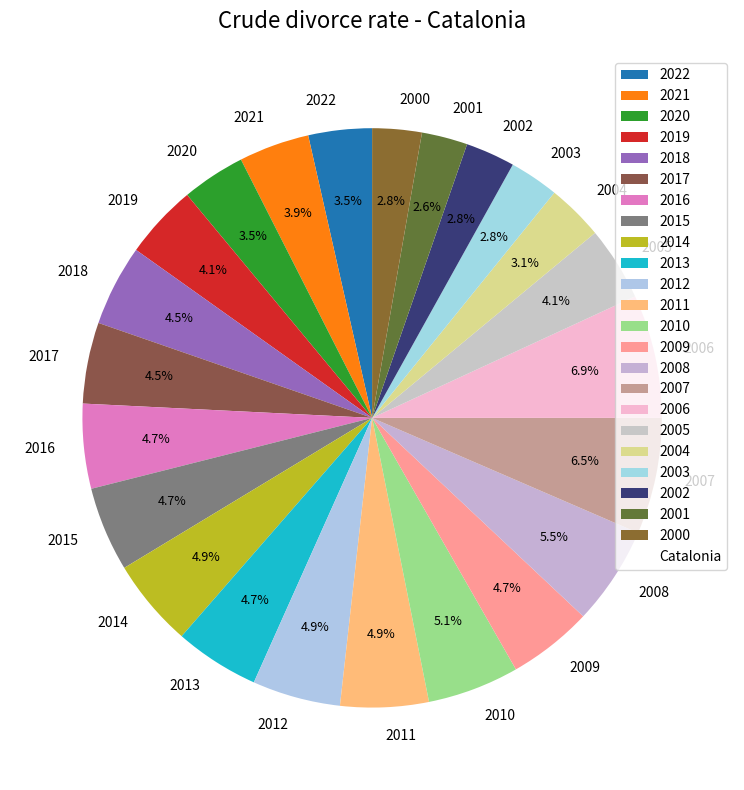

What percentage is NOT represented by 2020?

96.5%